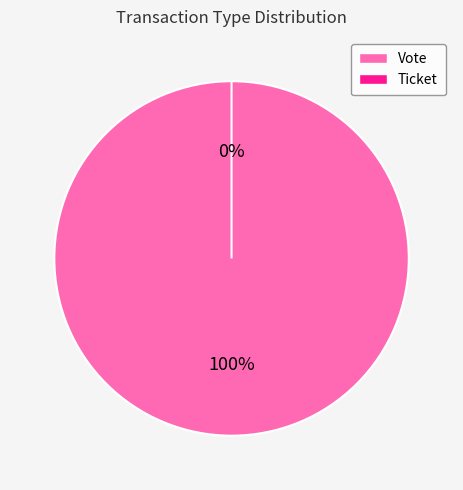

Does Ticket account for over 50% of the chart?

No